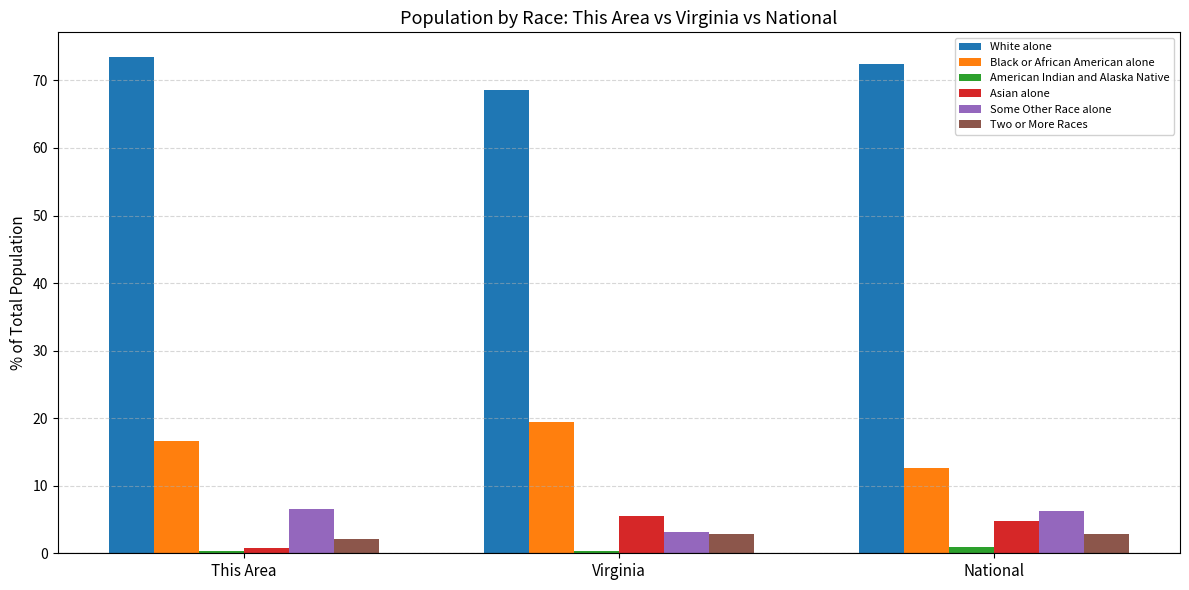

Which series has the largest range (max minus min)?

Black or African American alone